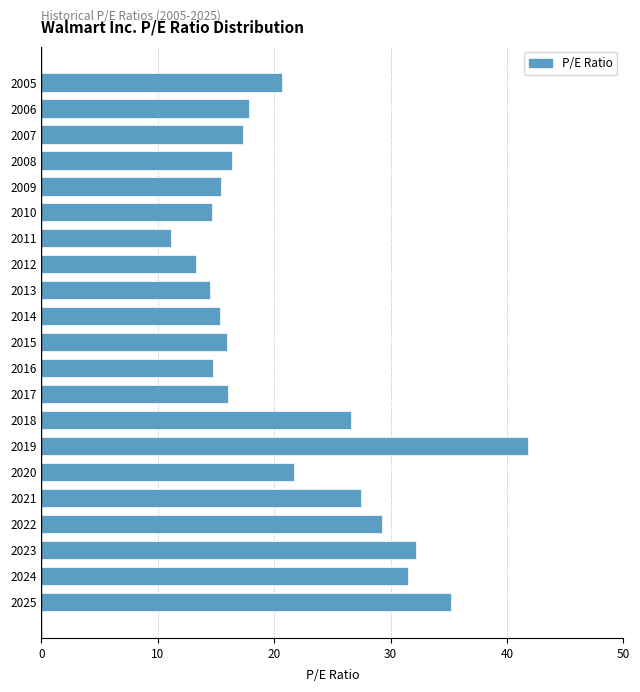

Which label corresponds to the largest value in the chart?

2019